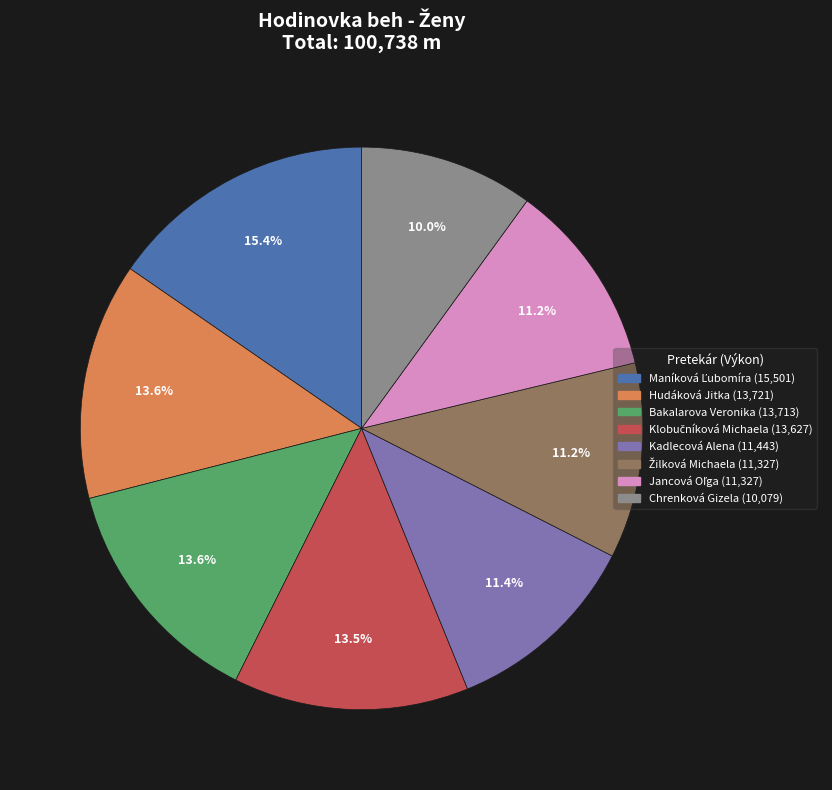

To the nearest percent, what is the difference between the largest and smallest slice percentages?

5%